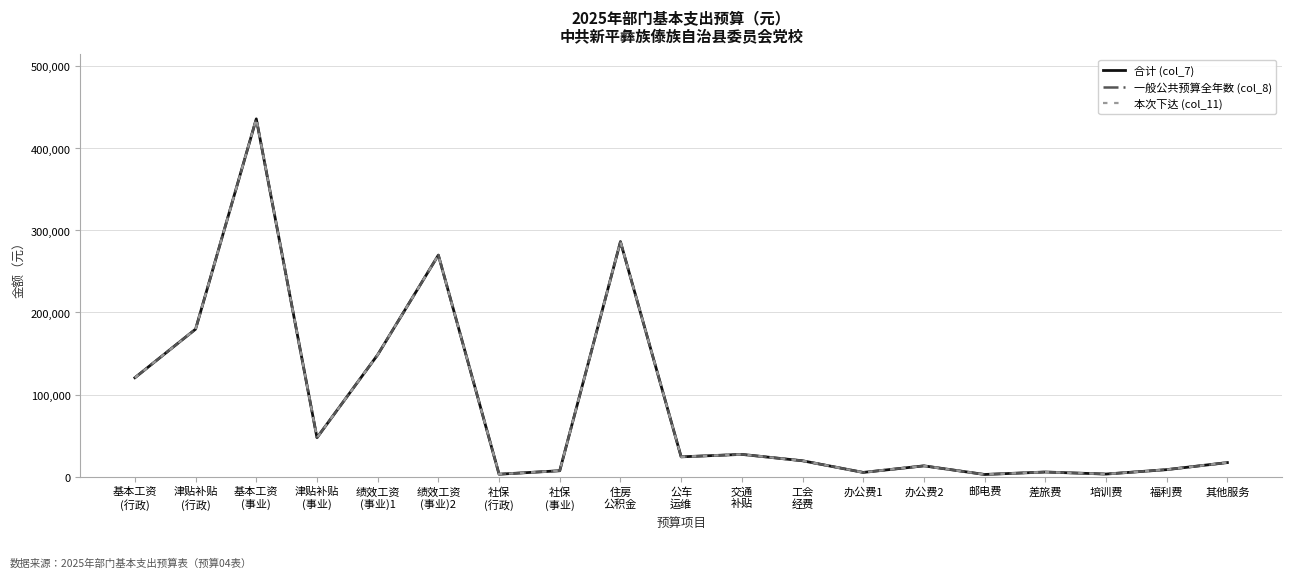

Which series has the widest spread of values?

合计 (col_7)